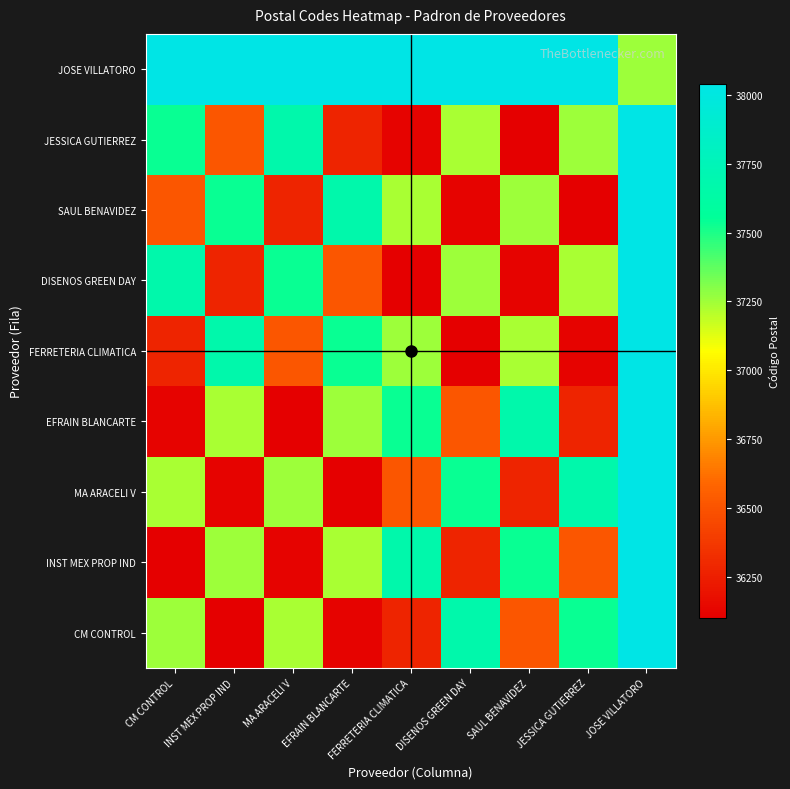

What is the total value across all series at DISENOS GREEN DAY?

332750